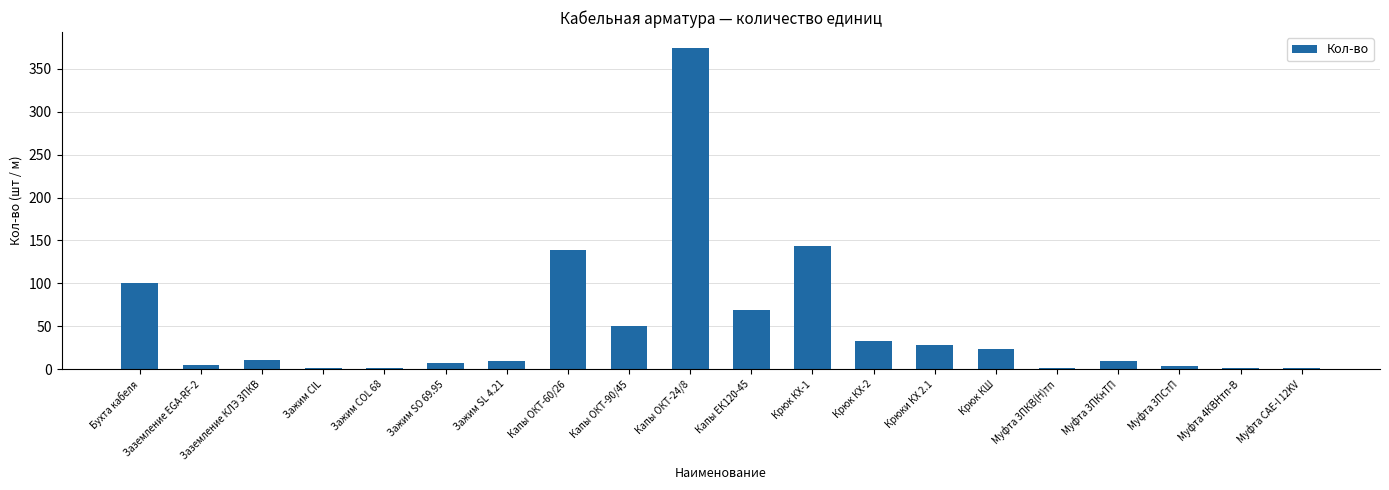

What is the greatest value displayed?

374